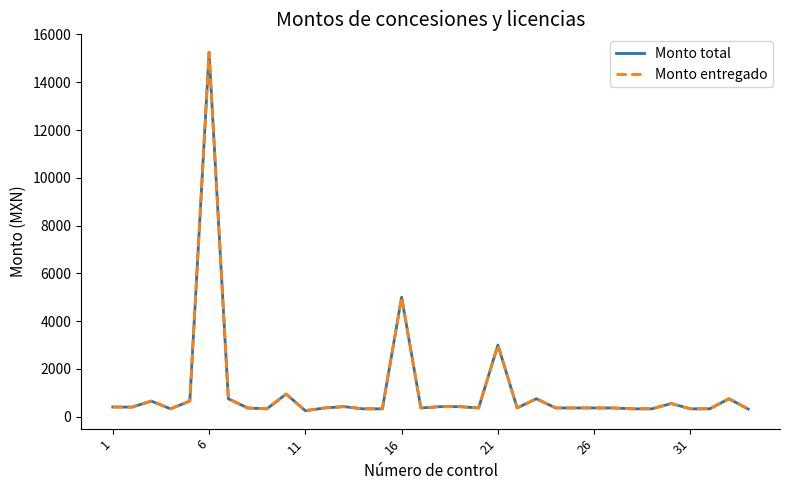

What is the value of the Monto entregado point at the 14th from the left?

328.5